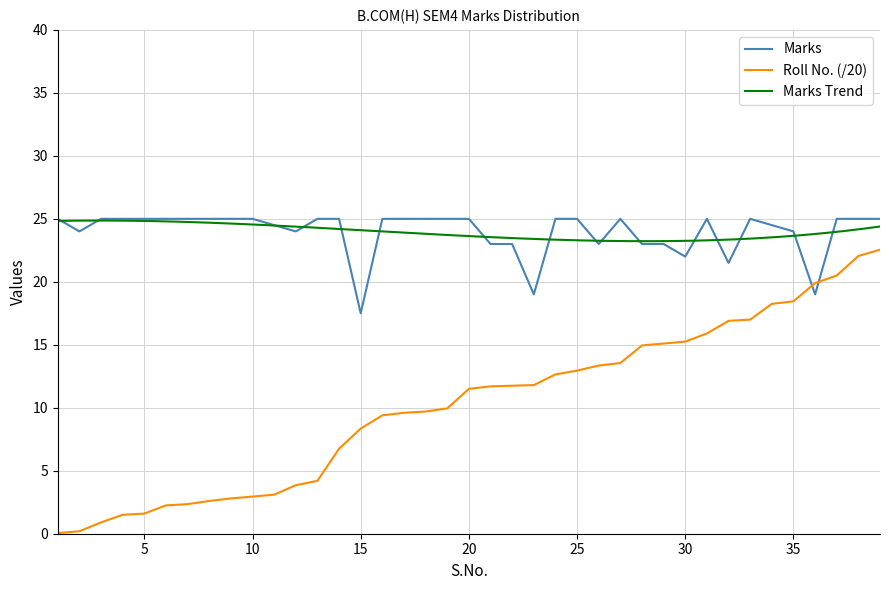

After their last crossing, which series has the higher values: Marks or Roll No. (/20)?

Marks